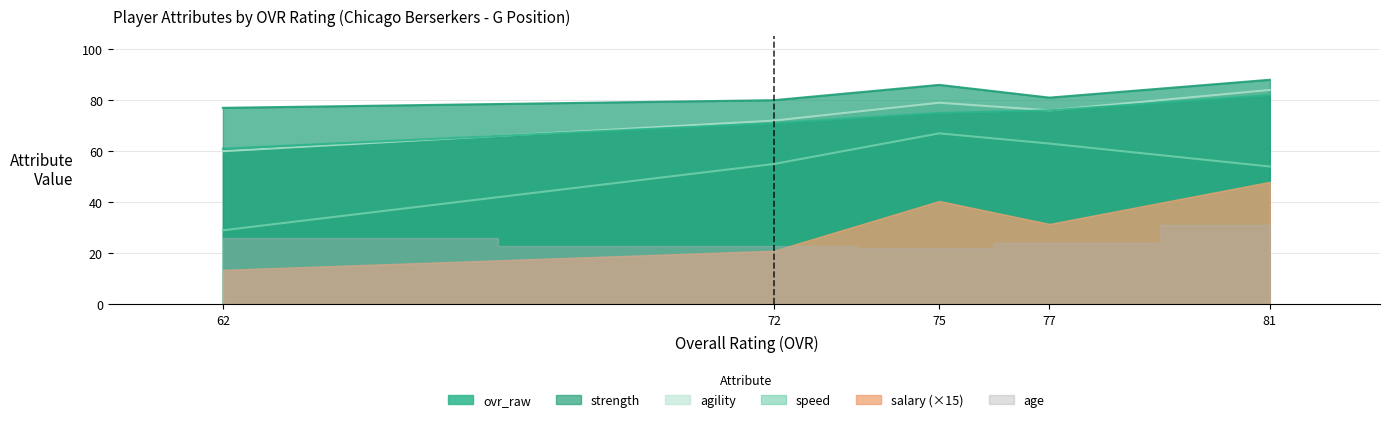

Reading right to left, list all the values displayed in this chart.

ovr_raw: Kevin Swenson (ovr=62)=61.0	Marcus Brown (ovr=72)=71.0	Brandon Ford (ovr=75)=75.0	Marcus McCauley (ovr=77)=76.0	Clay Benedict (ovr=81)=82.0
age: Kevin Swenson (ovr=62)=26.0	Marcus Brown (ovr=72)=23.0	Brandon Ford (ovr=75)=22.0	Marcus McCauley (ovr=77)=24.0	Clay Benedict (ovr=81)=31.0
salary: Kevin Swenson (ovr=62)=0.9	Marcus Brown (ovr=72)=1.4	Brandon Ford (ovr=75)=2.7	Marcus McCauley (ovr=77)=2.1	Clay Benedict (ovr=81)=3.2
strength: Kevin Swenson (ovr=62)=77.0	Marcus Brown (ovr=72)=80.0	Brandon Ford (ovr=75)=86.0	Marcus McCauley (ovr=77)=81.0	Clay Benedict (ovr=81)=88.0
speed: Kevin Swenson (ovr=62)=29.0	Marcus Brown (ovr=72)=55.0	Brandon Ford (ovr=75)=67.0	Marcus McCauley (ovr=77)=63.0	Clay Benedict (ovr=81)=54.0
agility: Kevin Swenson (ovr=62)=60.0	Marcus Brown (ovr=72)=72.0	Brandon Ford (ovr=75)=79.0	Marcus McCauley (ovr=77)=76.0	Clay Benedict (ovr=81)=84.0